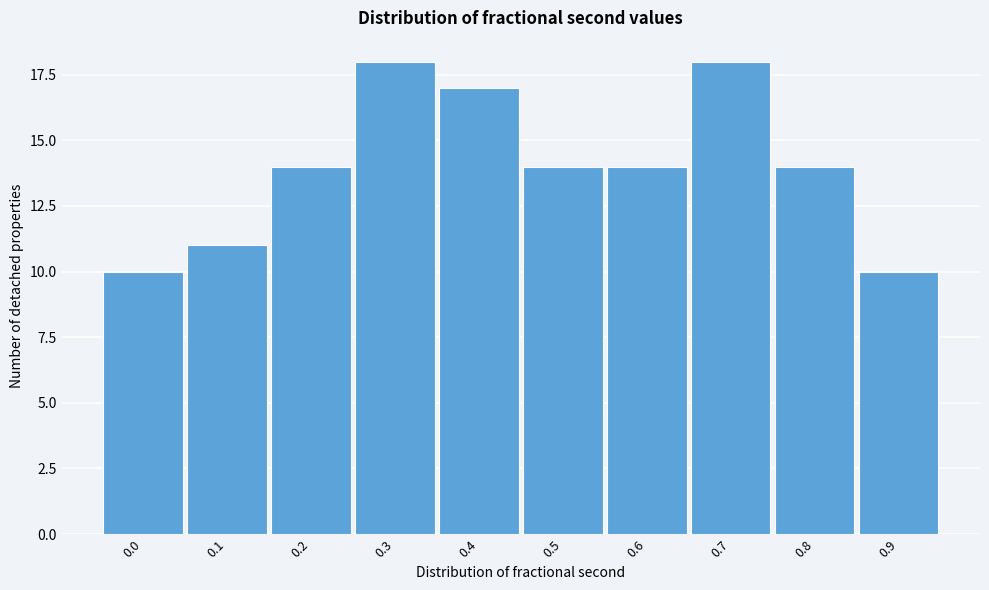

Reading left to right, transcribe all the data shown in this chart.

10	11	14	18	17	14	14	18	14	10